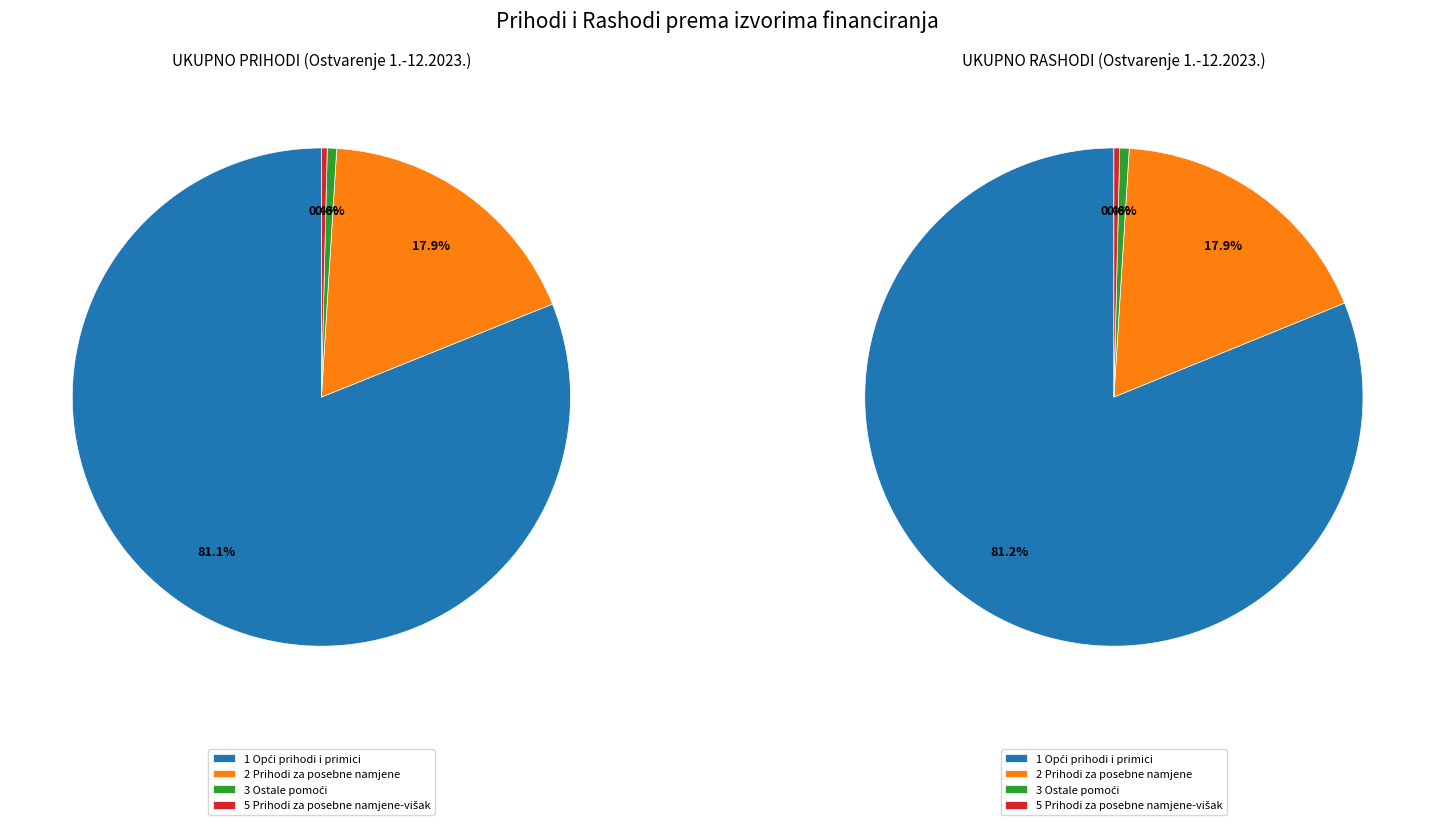

Which slice is the smallest?

5 Prihodi za posebne namjene-višak